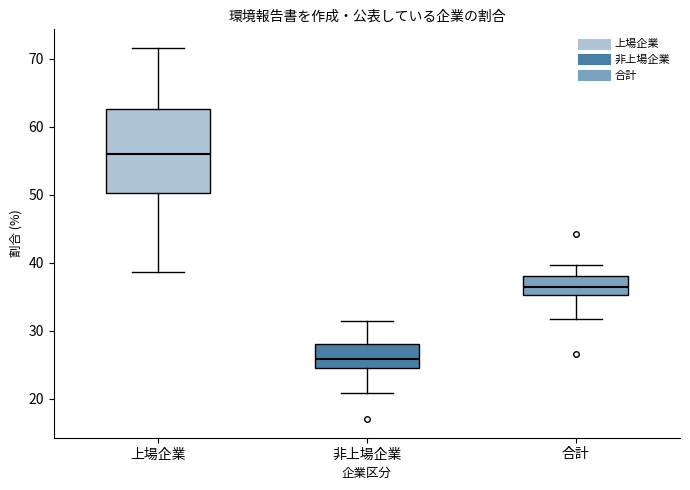

Which box's median line is the lowest?

非上場企業